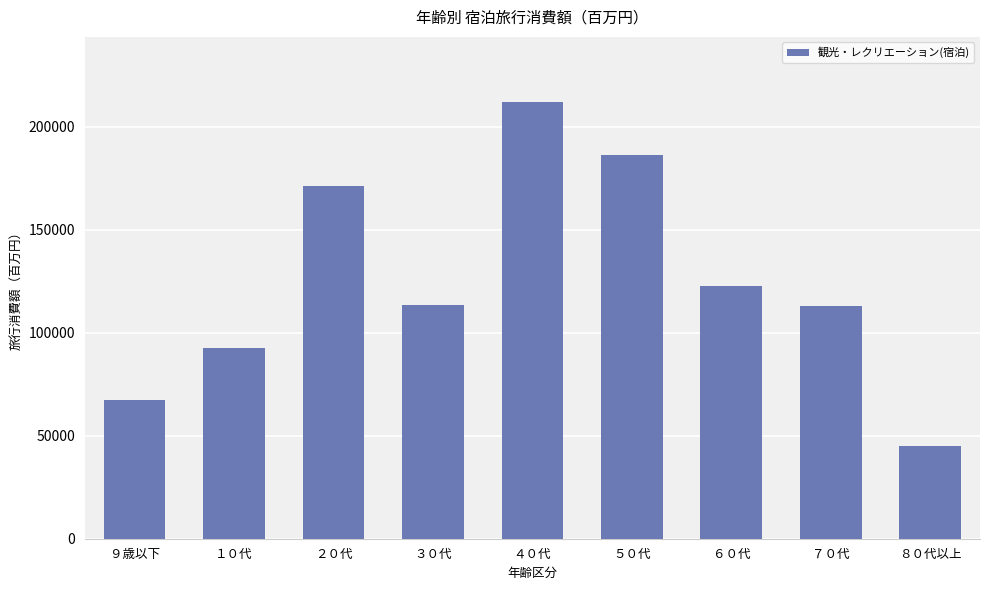

What position from the right is ４０代?

5